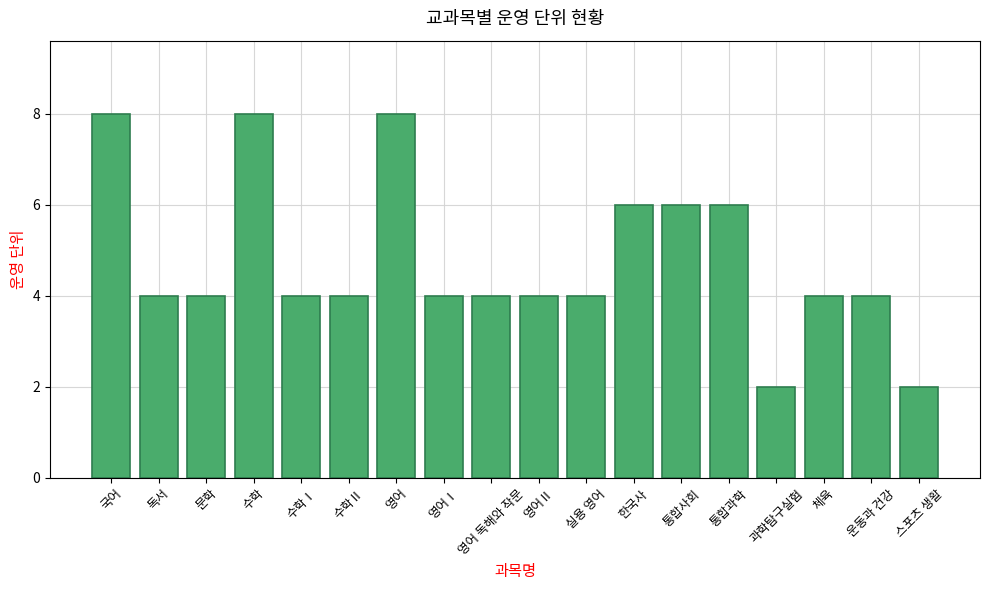

What is the sum of the values at 국어 and 실용 영어?

12